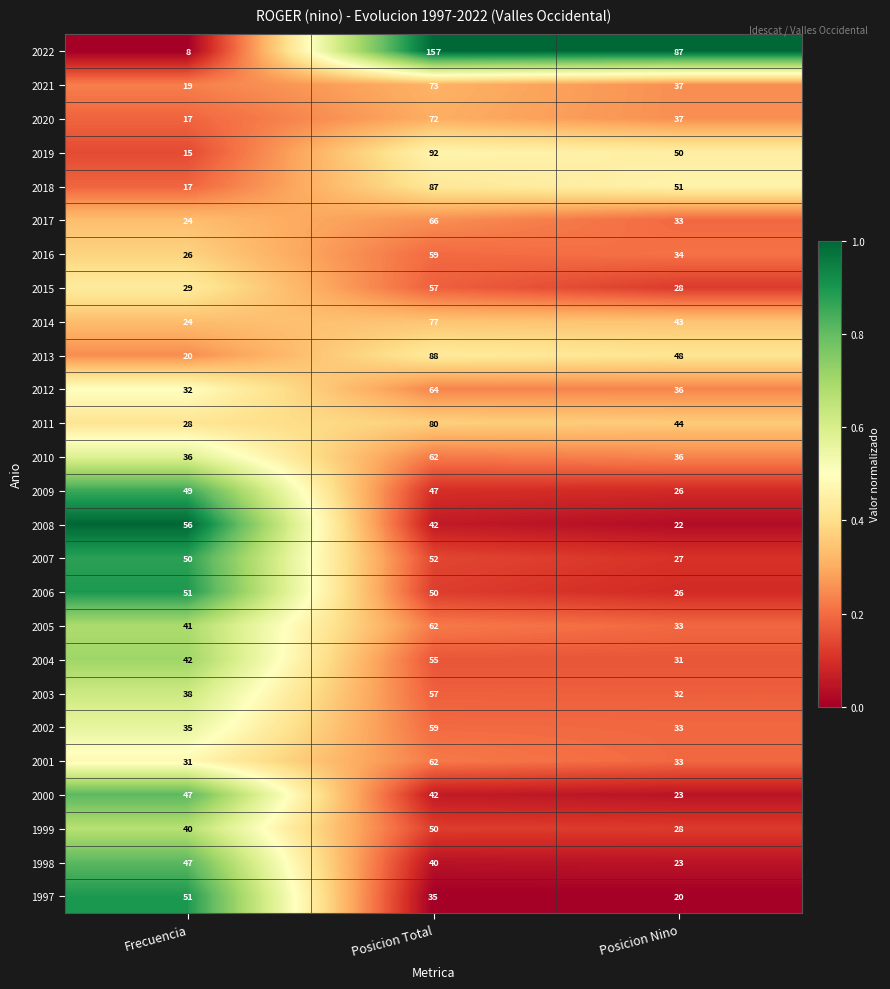

Between Frecuencia and Posicion Nino, which series saw the biggest shift?

2022